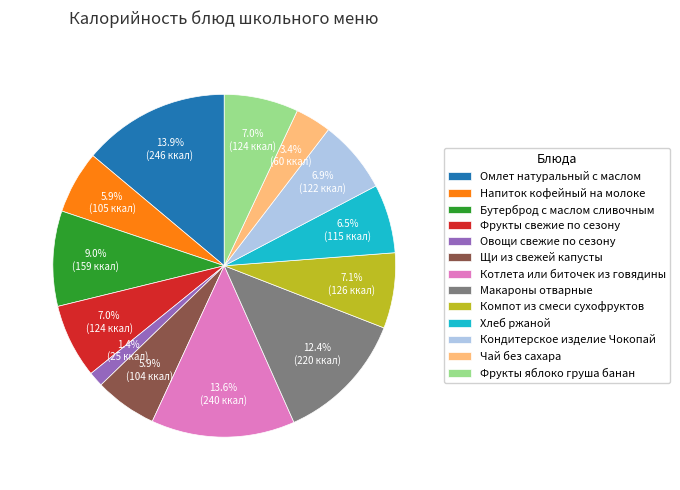

To the nearest percent, what portion does Кондитерское изделие Чокопай represent?

7%